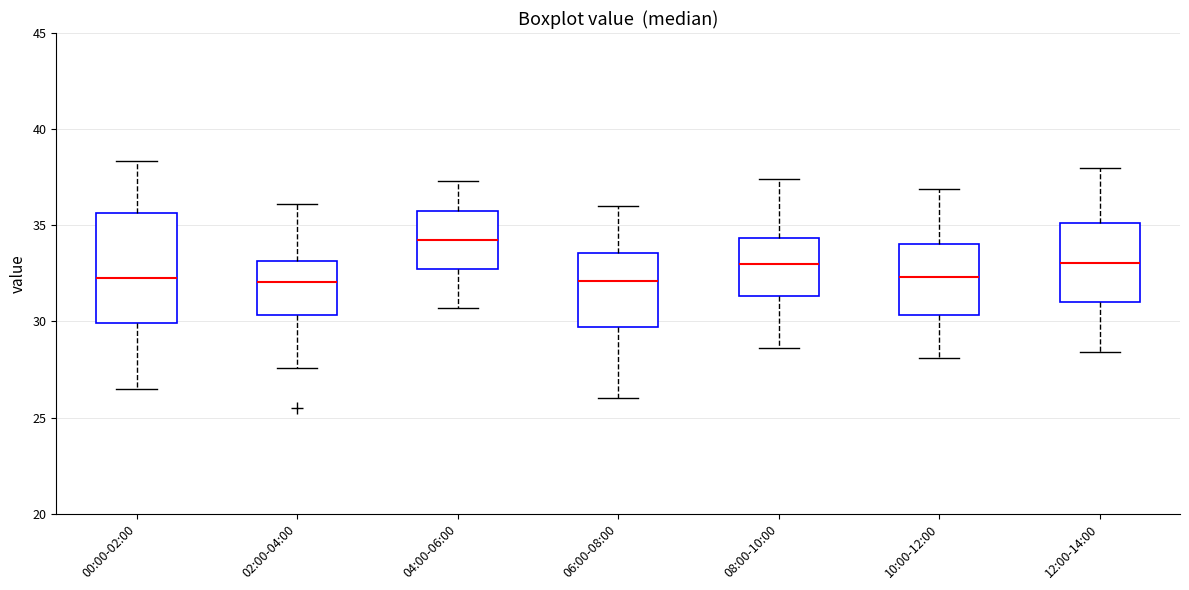

Which box is the tallest, from its lower edge to its upper edge?

00:00-02:00